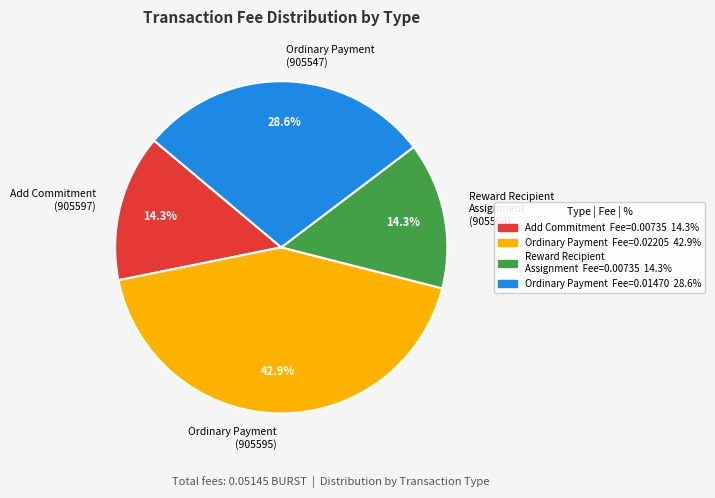

To the nearest percent, what is the difference between the largest and smallest slice percentages?

29%